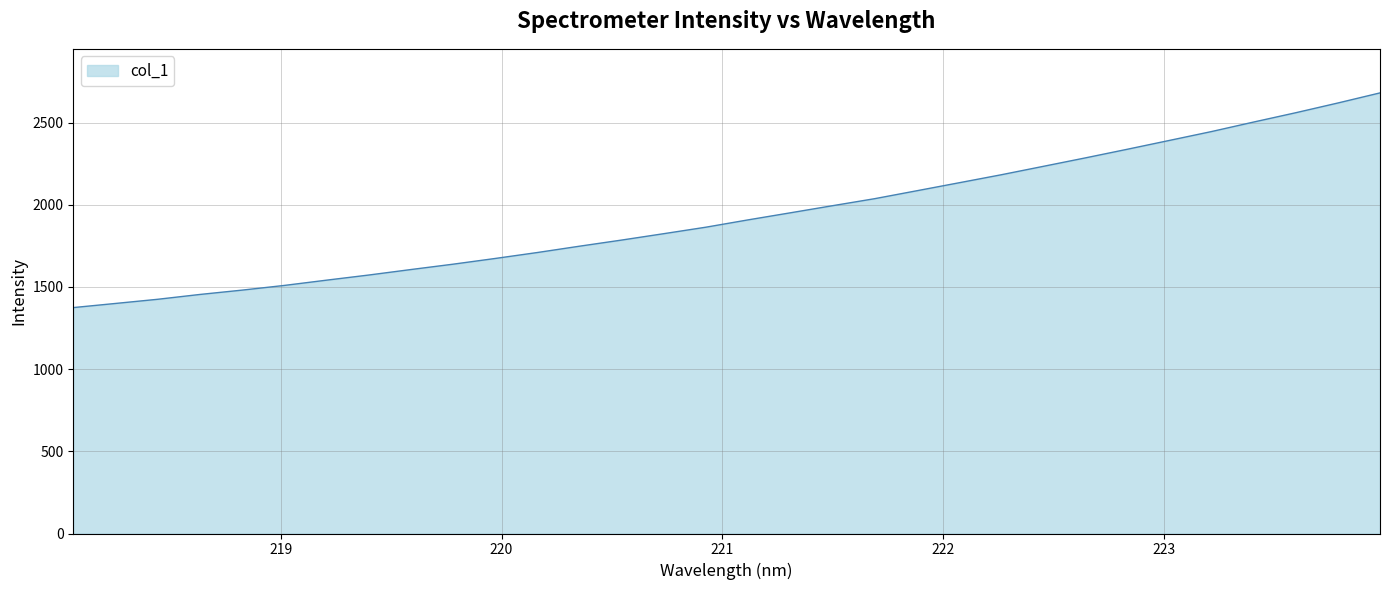

What is the smallest value displayed?

1374.3